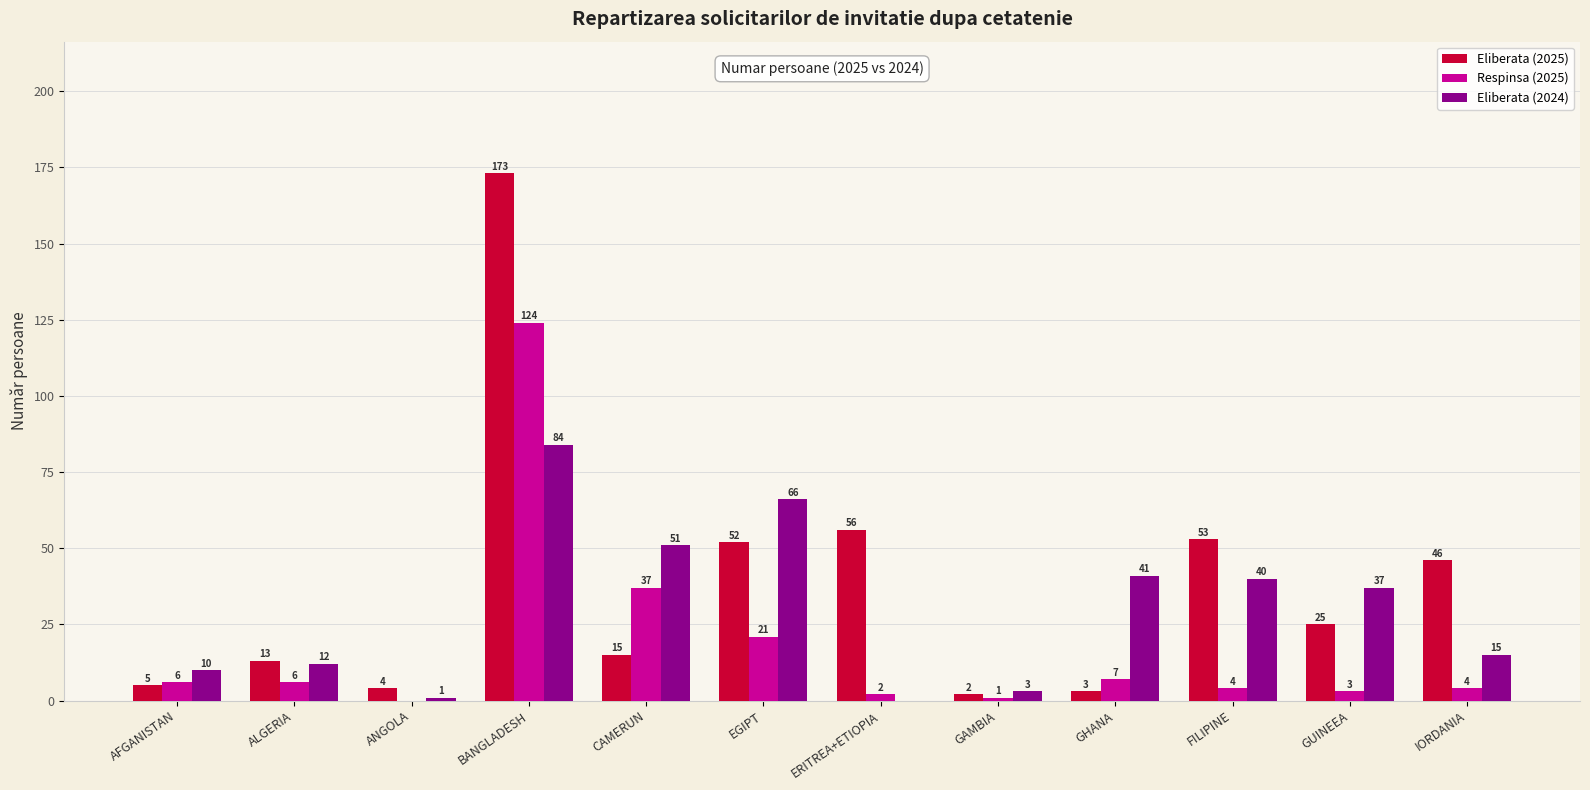

At which label does Eliberata (2025) first exceed 25?

BANGLADESH